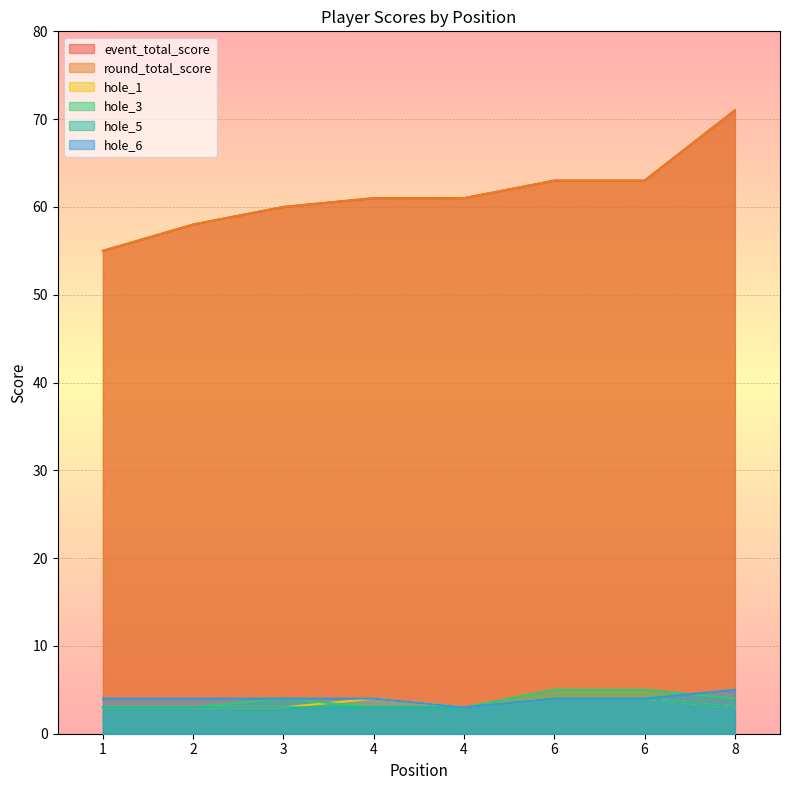

What is the minimum value for round_total_score?

55